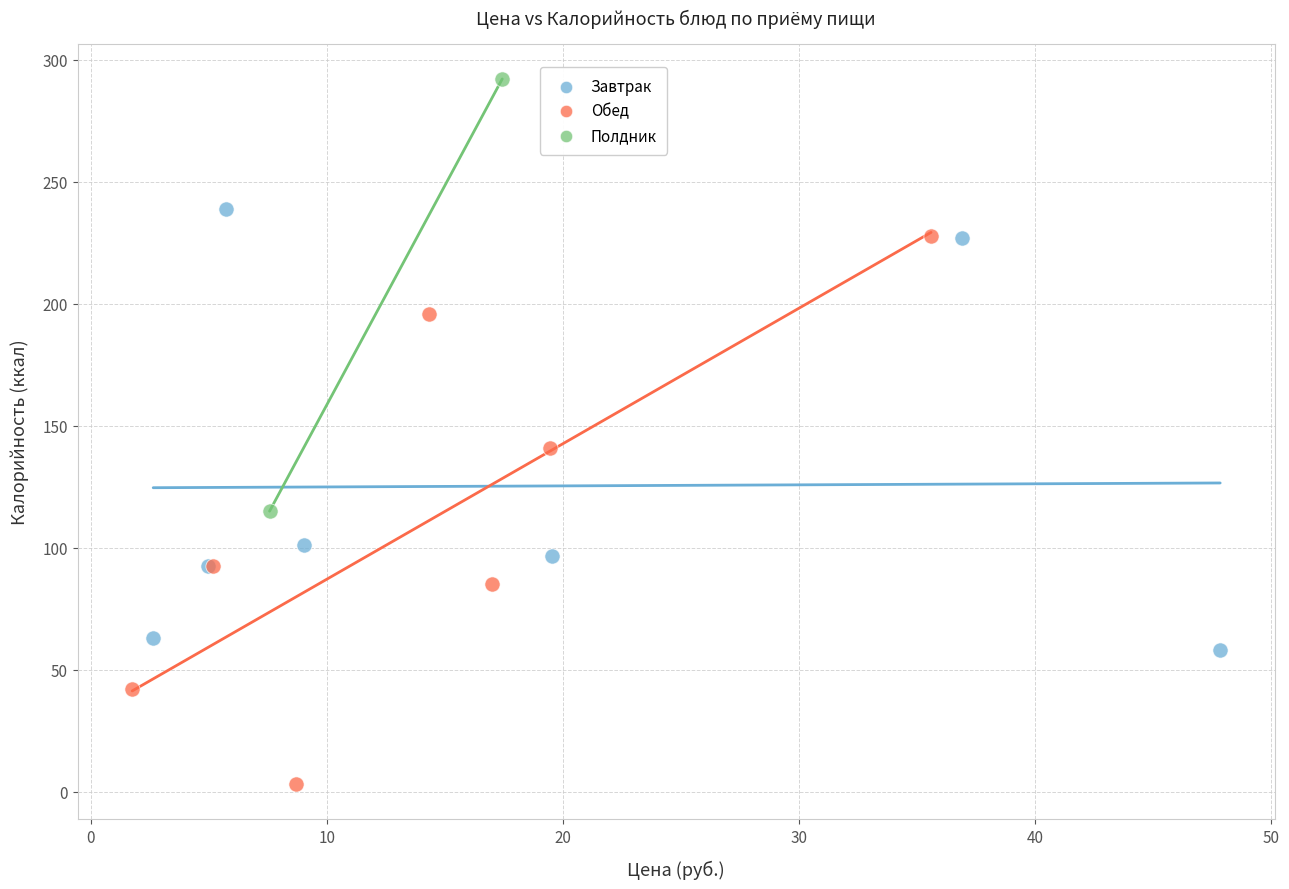

Which series reaches the maximum Y coordinate?

Полдник